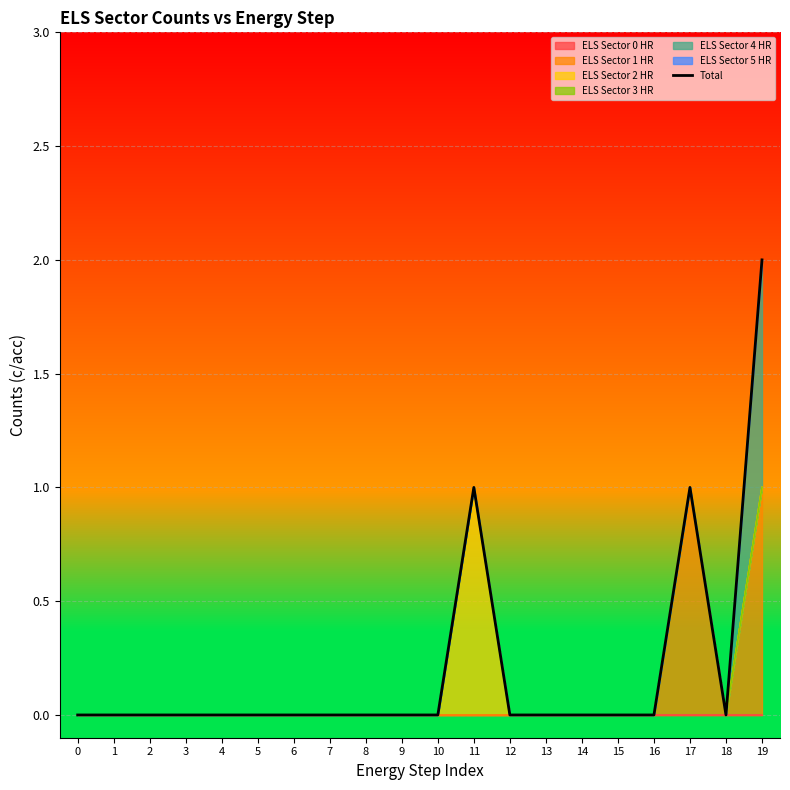

What is the change in value from 12 to 17?

+1